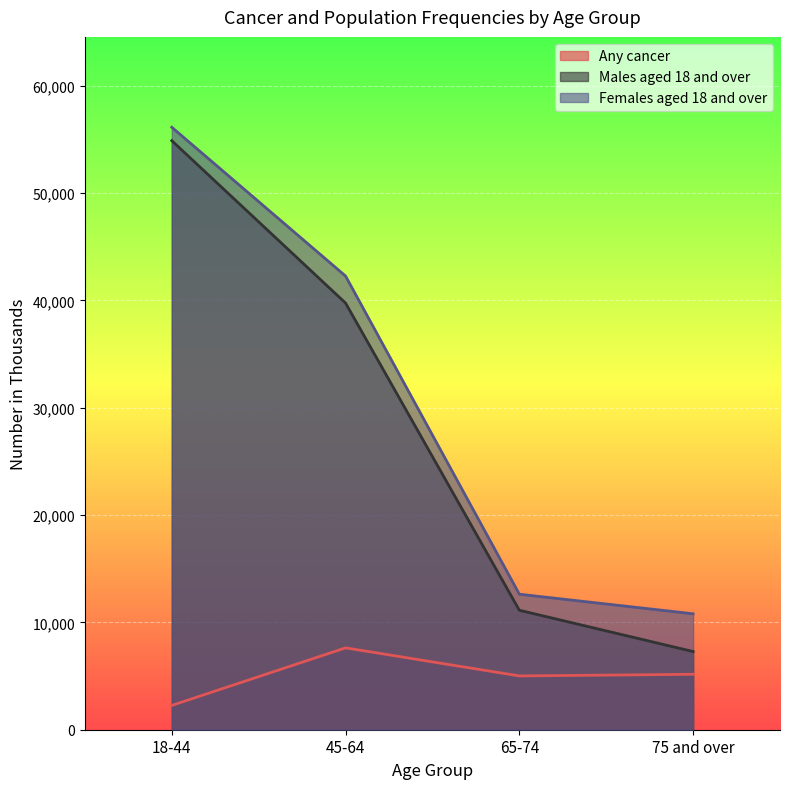

Count the number of data series in this chart.

3